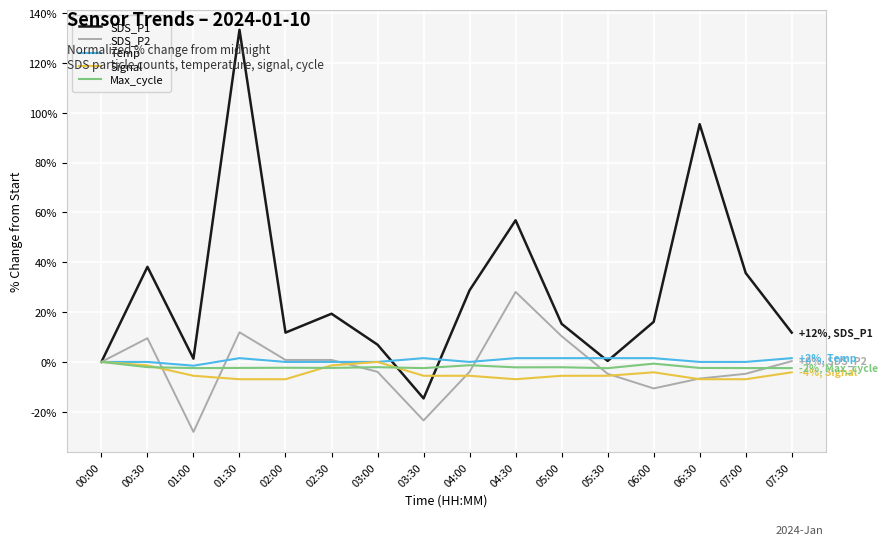

What is the difference between the Signal values at 00:30 and 06:30?

5.6